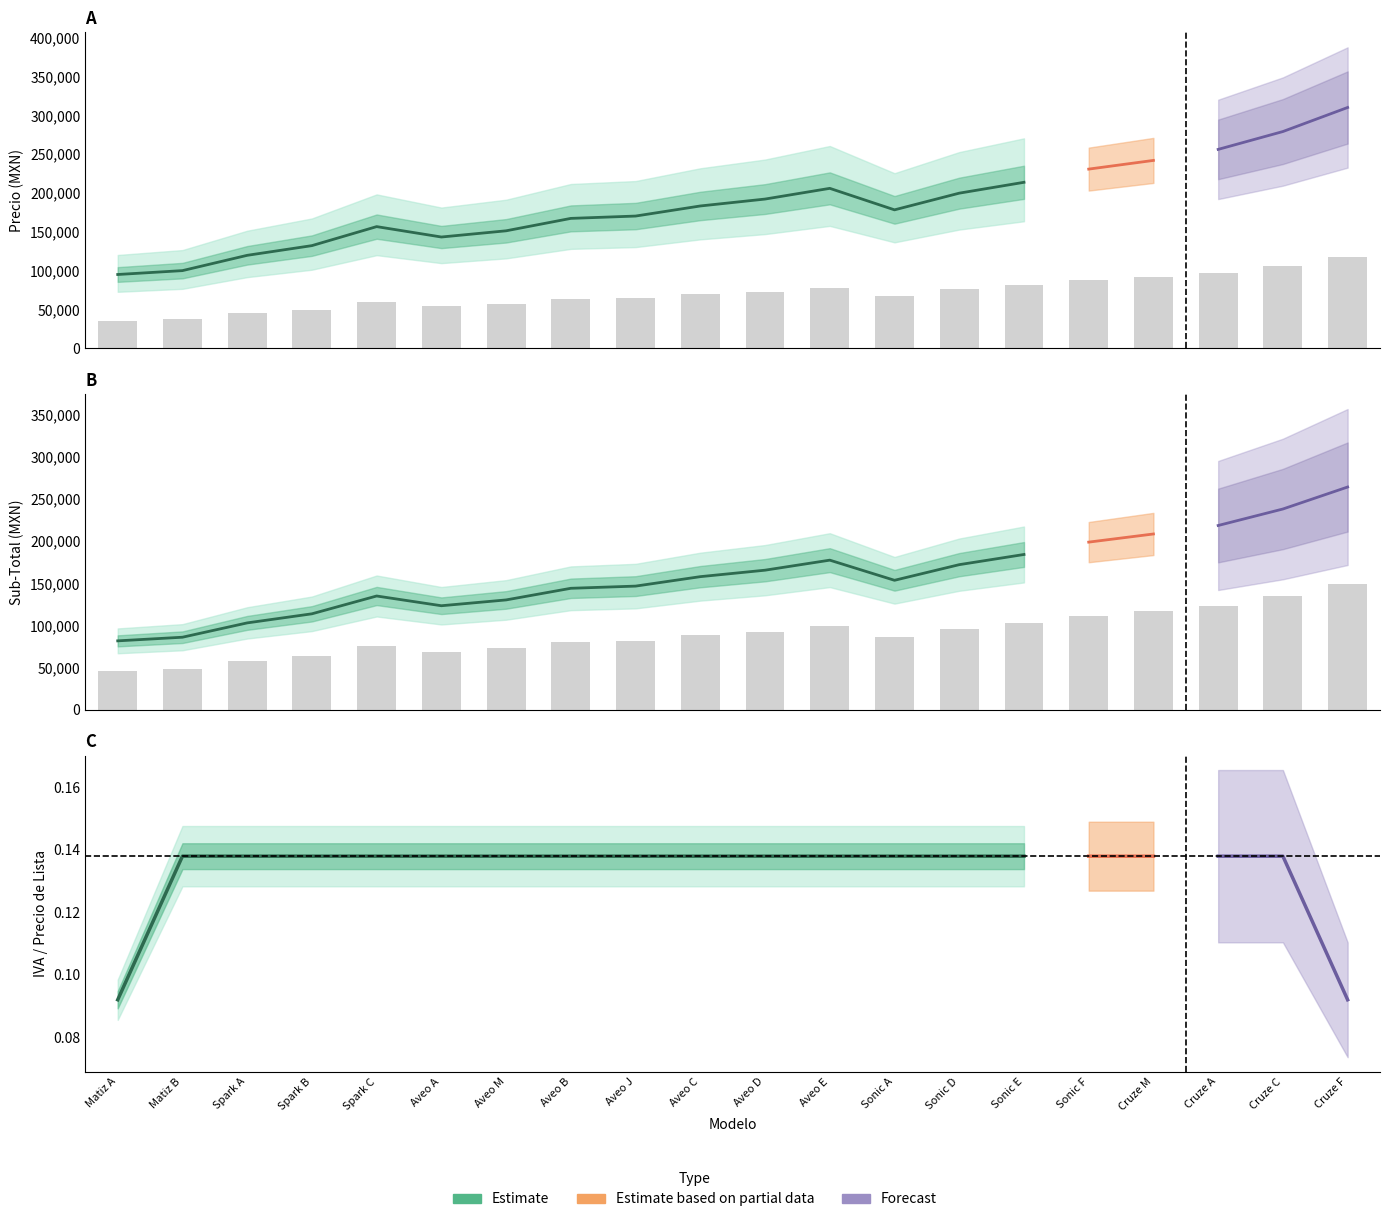

What is the difference between the highest and lowest values at Matiz B?

11203.7